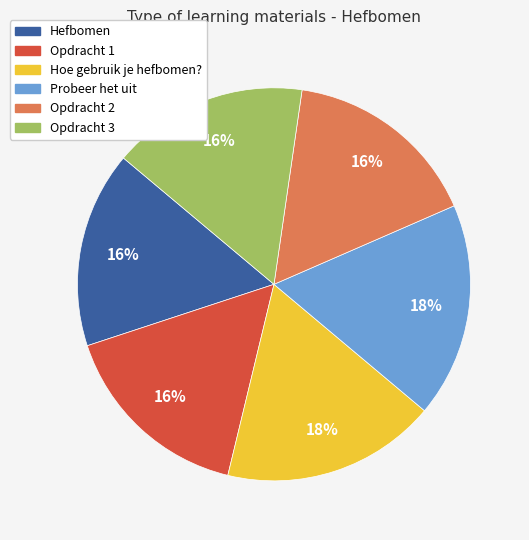

What is the ratio of the value at Opdracht 1 to the value at Opdracht 2?

1.0